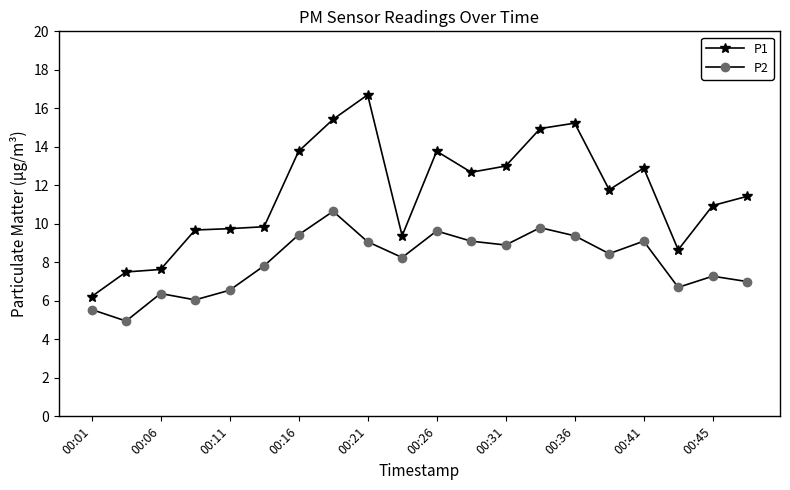

True or false: P1 has more than 0 points higher than both neighbors.

True